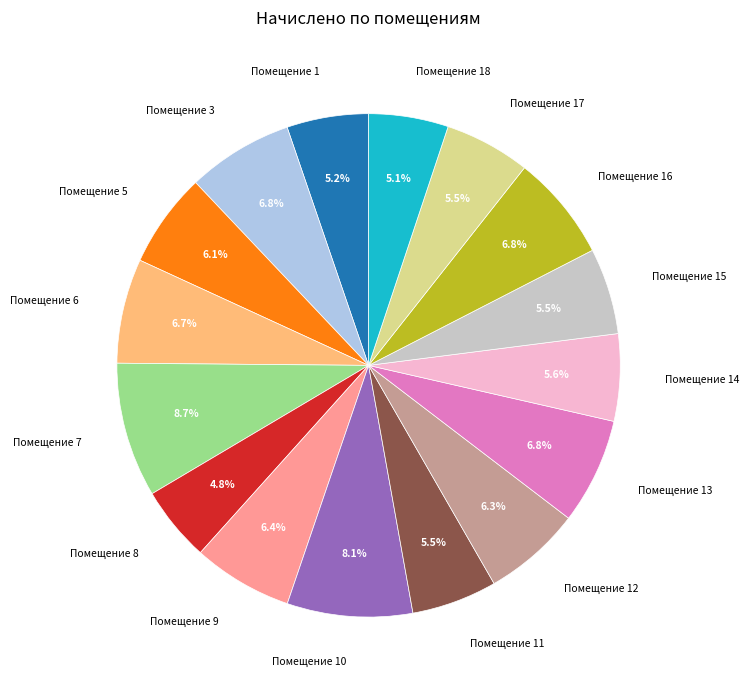

To the nearest percent, what is the average slice percentage?

6%